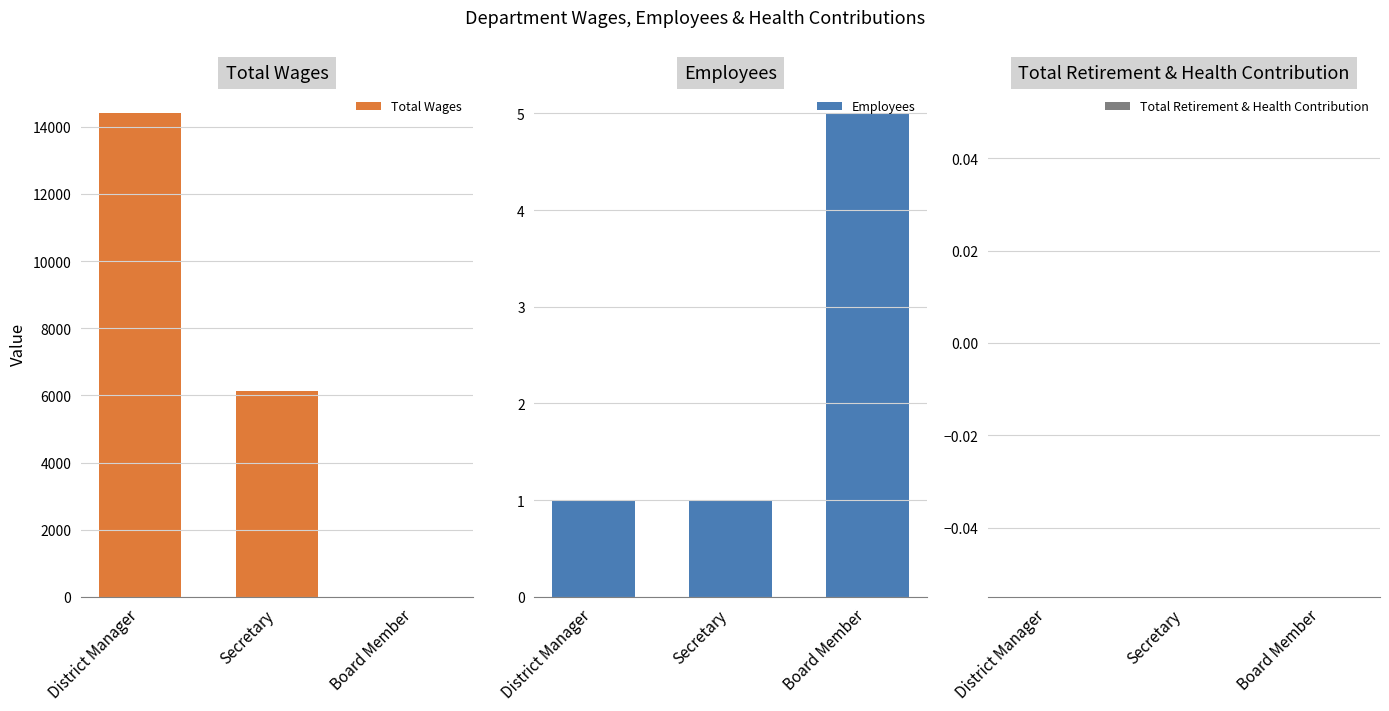

What is the label of the 2nd bar from the right?

Secretary